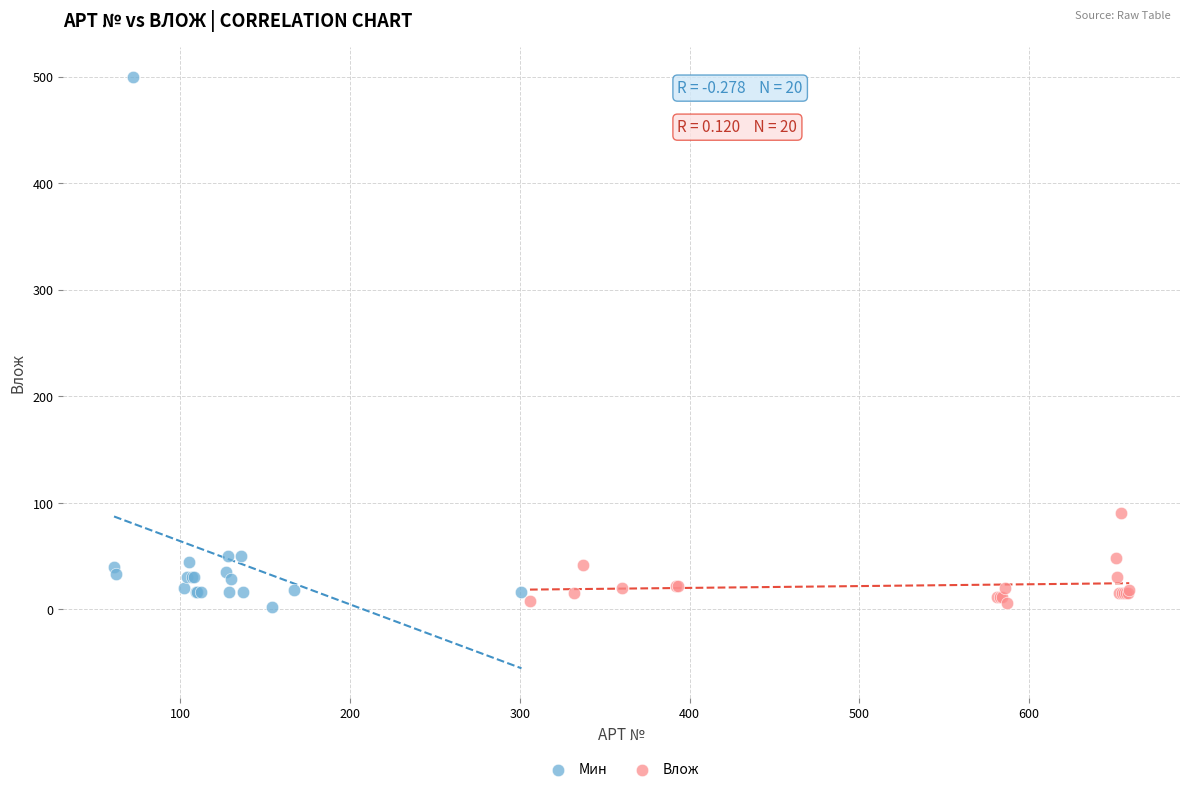

Which series has the widest spread of Y values?

Мин